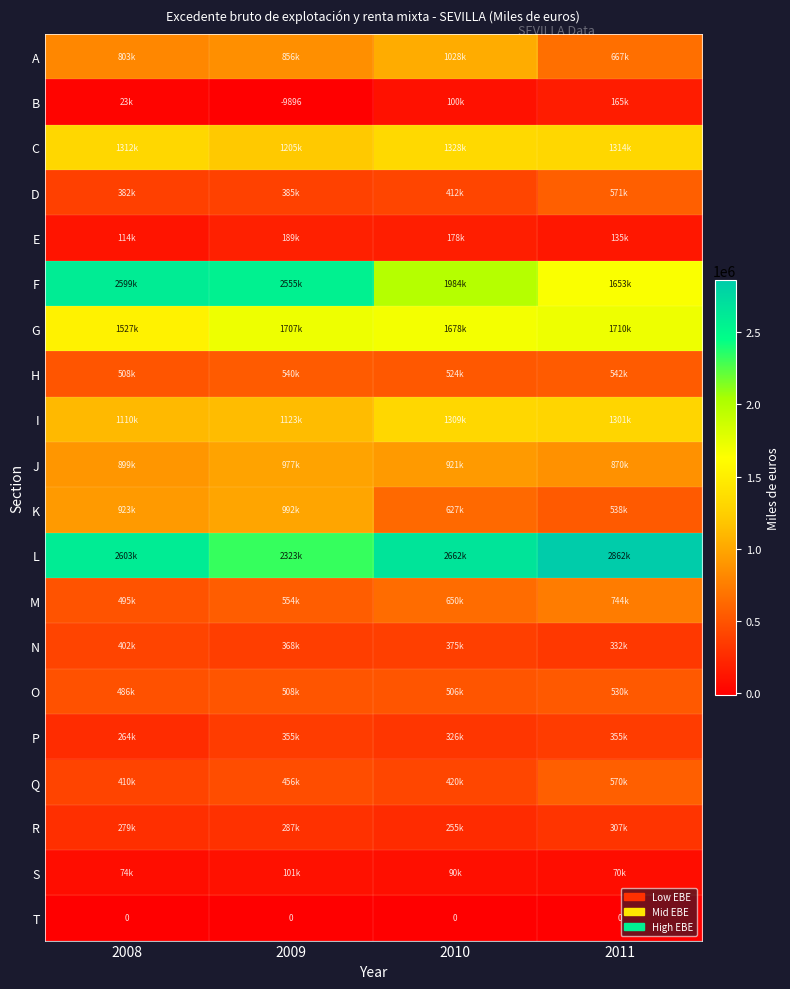

How many data points in L are less than 2662971?

2